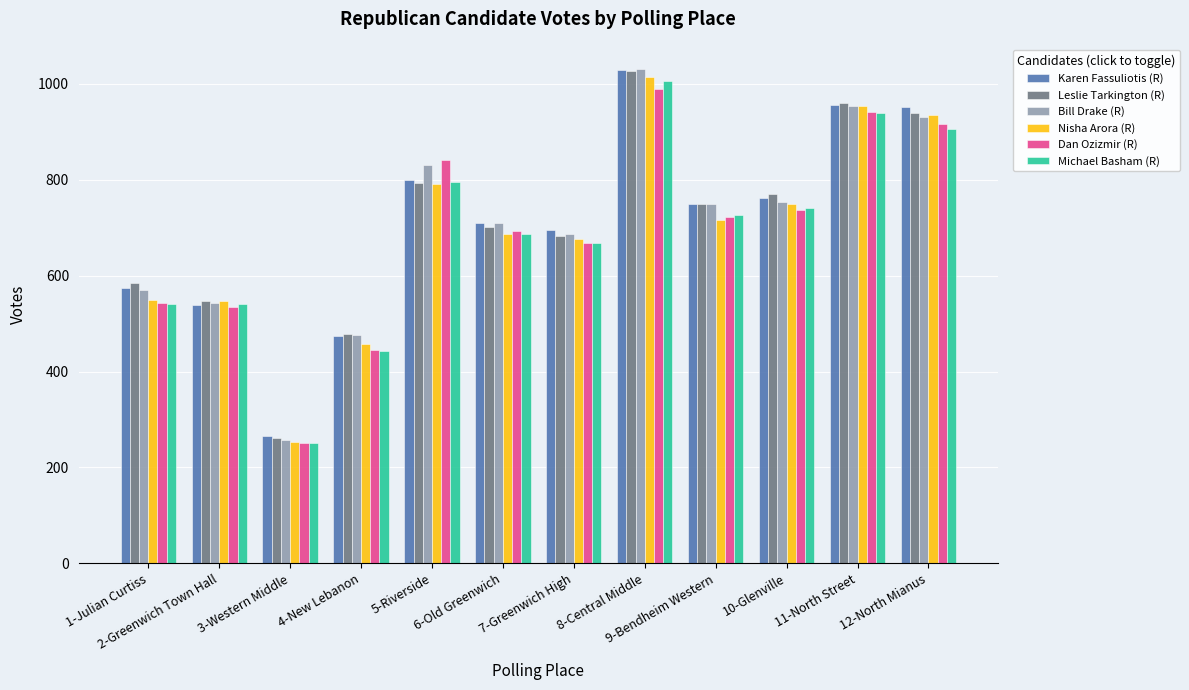

What is the maximum value shown in the chart?

1030